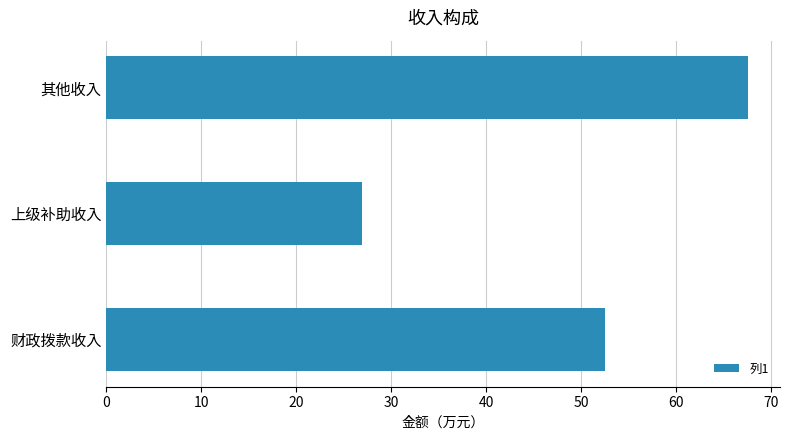

Reading bottom to top, transcribe all the data shown in this chart.

财政拨款收入=52.5	上级补助收入=26.9	其他收入=67.6